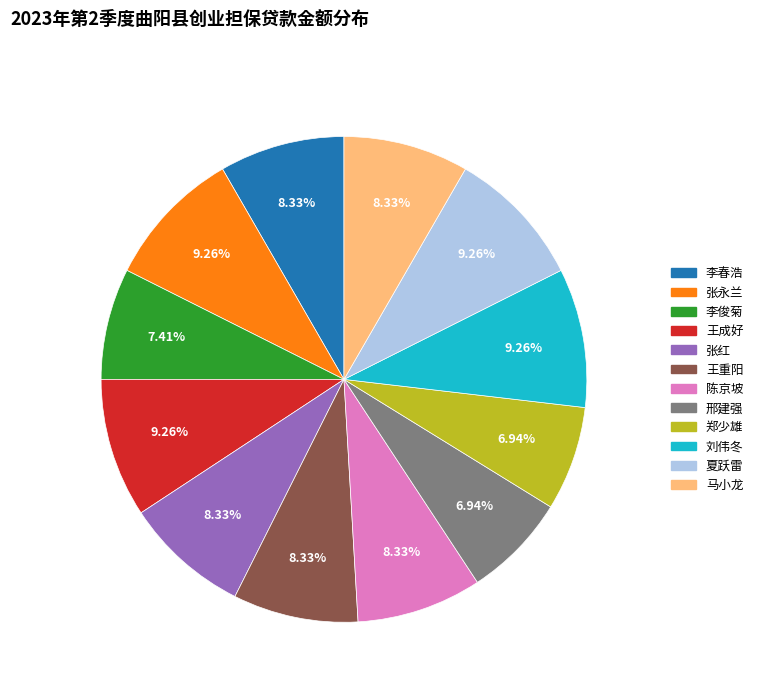

To the nearest percent, what percentage of the pie is 郑少雄?

7%